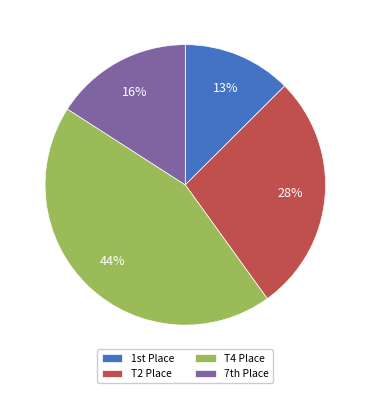

The T2 Place slice represents 13% of the pie. True or false?

False